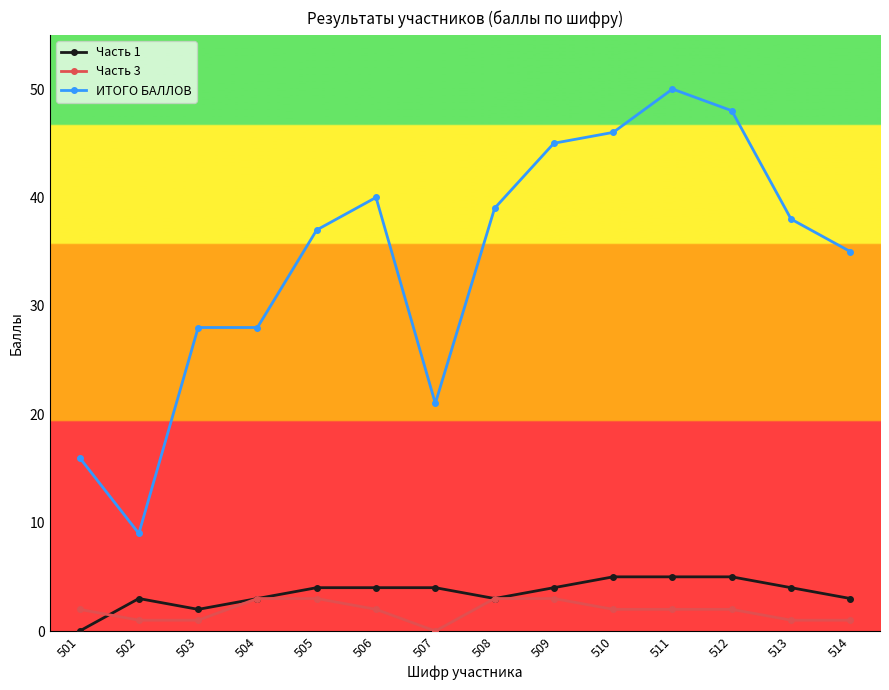

True or false: Часть 1 and ИТОГО БАЛЛОВ intersect in this chart.

False